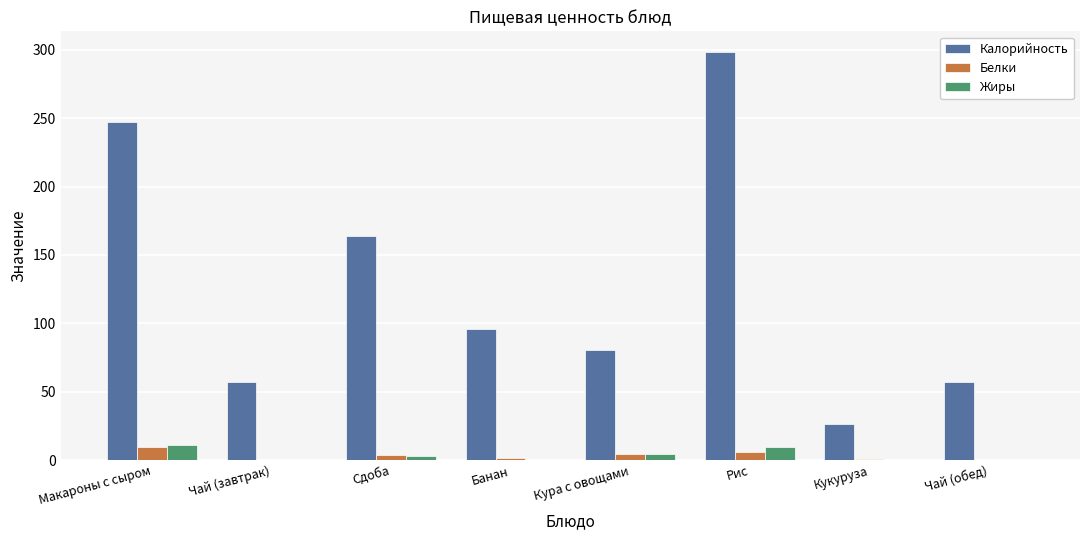

At which category is the sum across all series the highest?

Рис